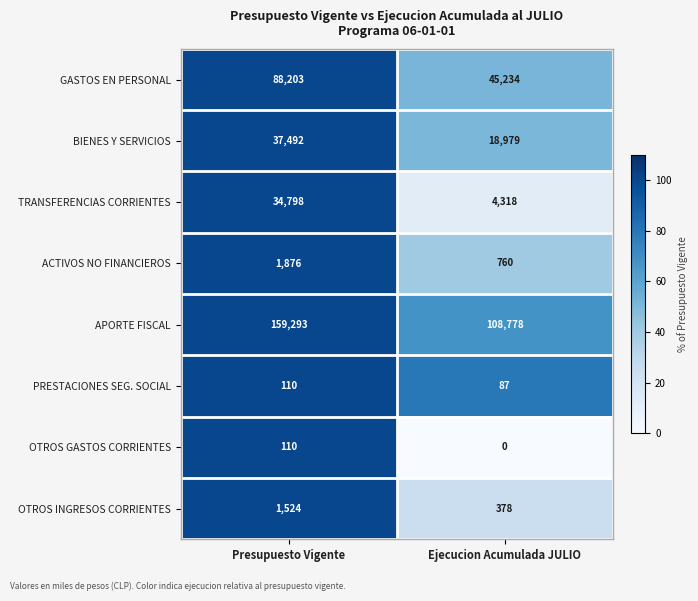

What is the total value across all series at Presupuesto Vigente?

323406